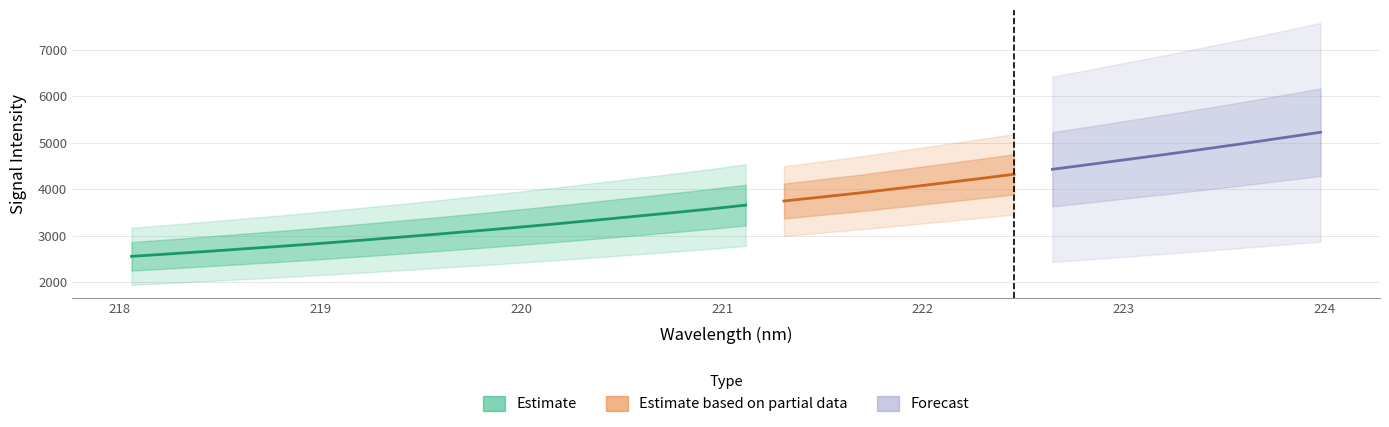

The chart shows a value of 6736.1 at 221.4993. True or false?

False